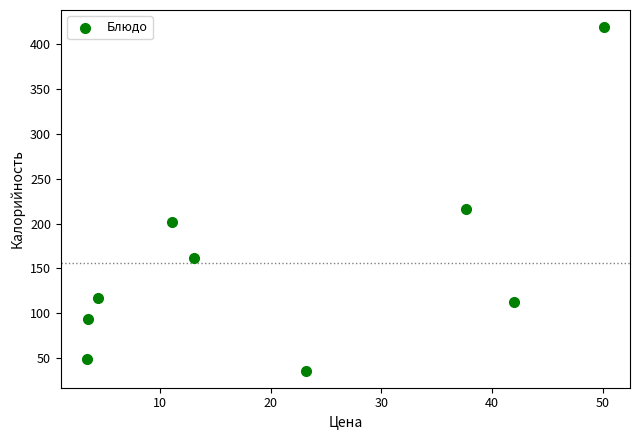

What Y value in the scatter plot is closest to 227?

216